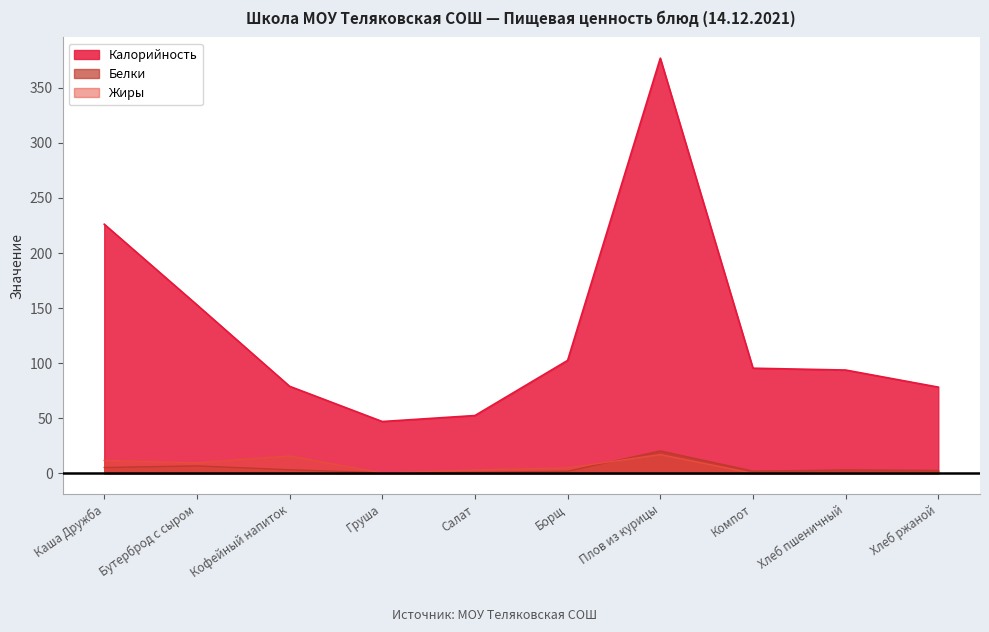

Between Салат and Хлеб пшеничный, which series saw the biggest shift?

Калорийность